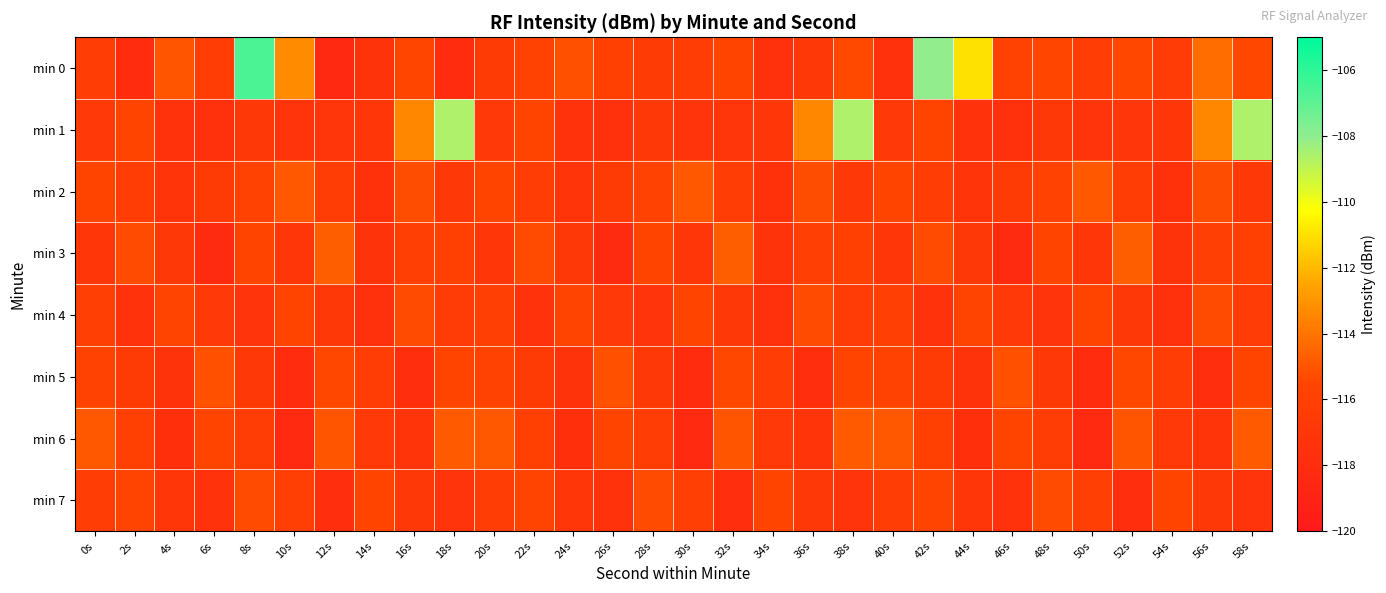

Reading right to left, transcribe all the data shown in this chart.

min 0: 58s=-115.4	56s=-114.3	54s=-116.4	52s=-115.4	50s=-116.2	48s=-115.4	46s=-115.7	44s=-111.0	42s=-108.1	40s=-117.6	38s=-115.4	36s=-116.7	34s=-117.6	32s=-115.5	30s=-116.3	28s=-116.5	26s=-116.0	24s=-115.1	22s=-115.8	20s=-116.4	18s=-117.9	16s=-115.5	14s=-117.3	12s=-118.4	10s=-113.3	8s=-106.6	6s=-116.3	4s=-115.0	2s=-117.9	0s=-116.3
min 1: 58s=-108.6	56s=-113.4	54s=-116.9	52s=-117.0	50s=-117.2	48s=-116.8	46s=-117.6	44s=-117.4	42s=-115.6	40s=-116.6	38s=-108.6	36s=-113.4	34s=-116.9	32s=-117.0	30s=-117.2	28s=-116.8	26s=-117.6	24s=-117.4	22s=-115.6	20s=-116.6	18s=-108.6	16s=-113.4	14s=-116.9	12s=-117.0	10s=-117.2	8s=-116.8	6s=-117.6	4s=-117.4	2s=-115.6	0s=-116.6
min 2: 58s=-116.7	56s=-115.2	54s=-117.5	52s=-116.3	50s=-114.9	48s=-115.8	46s=-116.5	44s=-117.1	42s=-116.2	40s=-115.5	38s=-116.7	36s=-115.2	34s=-117.5	32s=-116.3	30s=-114.9	28s=-115.8	26s=-116.5	24s=-117.1	22s=-116.2	20s=-115.5	18s=-116.7	16s=-115.2	14s=-117.5	12s=-116.3	10s=-114.9	8s=-115.8	6s=-116.5	4s=-117.1	2s=-116.2	0s=-115.5
min 3: 58s=-115.9	56s=-116.1	54s=-117.3	52s=-114.7	50s=-116.9	48s=-115.6	46s=-118.1	44s=-116.8	42s=-115.3	40s=-117.0	38s=-115.9	36s=-116.1	34s=-117.3	32s=-114.7	30s=-116.9	28s=-115.6	26s=-118.1	24s=-116.8	22s=-115.3	20s=-117.0	18s=-115.9	16s=-116.1	14s=-117.3	12s=-114.7	10s=-116.9	8s=-115.6	6s=-118.1	4s=-116.8	2s=-115.3	0s=-117.0
min 4: 58s=-116.4	56s=-115.3	54s=-117.6	52s=-116.8	50s=-115.5	48s=-117.2	46s=-116.6	44s=-115.7	42s=-117.4	40s=-116.1	38s=-116.4	36s=-115.3	34s=-117.6	32s=-116.8	30s=-115.5	28s=-117.2	26s=-116.6	24s=-115.7	22s=-117.4	20s=-116.1	18s=-116.4	16s=-115.3	14s=-117.6	12s=-116.8	10s=-115.5	8s=-117.2	6s=-116.6	4s=-115.7	2s=-117.4	0s=-116.1
min 5: 58s=-115.6	56s=-117.8	54s=-116.2	52s=-115.4	50s=-117.9	48s=-116.7	46s=-115.1	44s=-117.3	42s=-116.5	40s=-115.8	38s=-115.6	36s=-117.8	34s=-116.2	32s=-115.4	30s=-117.9	28s=-116.7	26s=-115.1	24s=-117.3	22s=-116.5	20s=-115.8	18s=-115.6	16s=-117.8	14s=-116.2	12s=-115.4	10s=-117.9	8s=-116.7	6s=-115.1	4s=-117.3	2s=-116.5	0s=-115.8
min 6: 58s=-114.8	56s=-117.1	54s=-116.6	52s=-115.0	50s=-118.2	48s=-116.3	46s=-115.5	44s=-117.7	42s=-116.0	40s=-114.9	38s=-114.8	36s=-117.1	34s=-116.6	32s=-115.0	30s=-118.2	28s=-116.3	26s=-115.5	24s=-117.7	22s=-116.0	20s=-114.9	18s=-114.8	16s=-117.1	14s=-116.6	12s=-115.0	10s=-118.2	8s=-116.3	6s=-115.5	4s=-117.7	2s=-116.0	0s=-114.9
min 7: 58s=-117.2	56s=-116.7	54s=-115.5	52s=-117.8	50s=-116.1	48s=-115.3	46s=-117.4	44s=-116.9	42s=-115.7	40s=-116.2	38s=-117.2	36s=-116.7	34s=-115.5	32s=-117.8	30s=-116.1	28s=-115.3	26s=-117.4	24s=-116.9	22s=-115.7	20s=-116.2	18s=-117.2	16s=-116.7	14s=-115.5	12s=-117.8	10s=-116.1	8s=-115.3	6s=-117.4	4s=-116.9	2s=-115.7	0s=-116.2